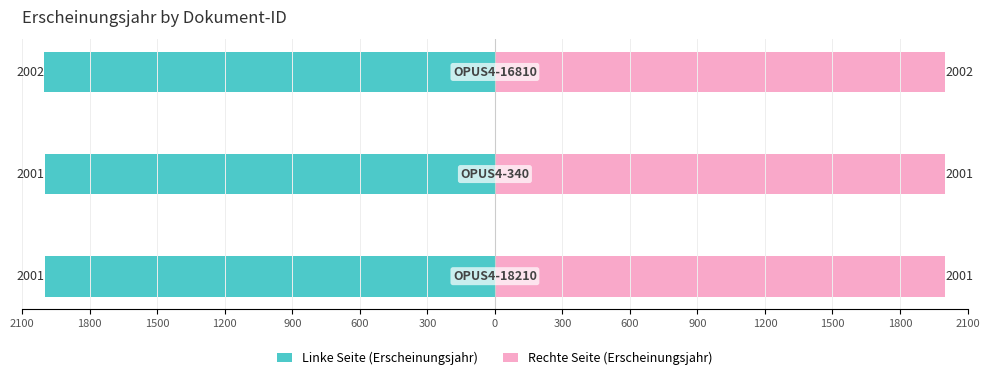

What is the difference between the Linke Seite (Erscheinungsjahr) values at 1500 and 1800?

1